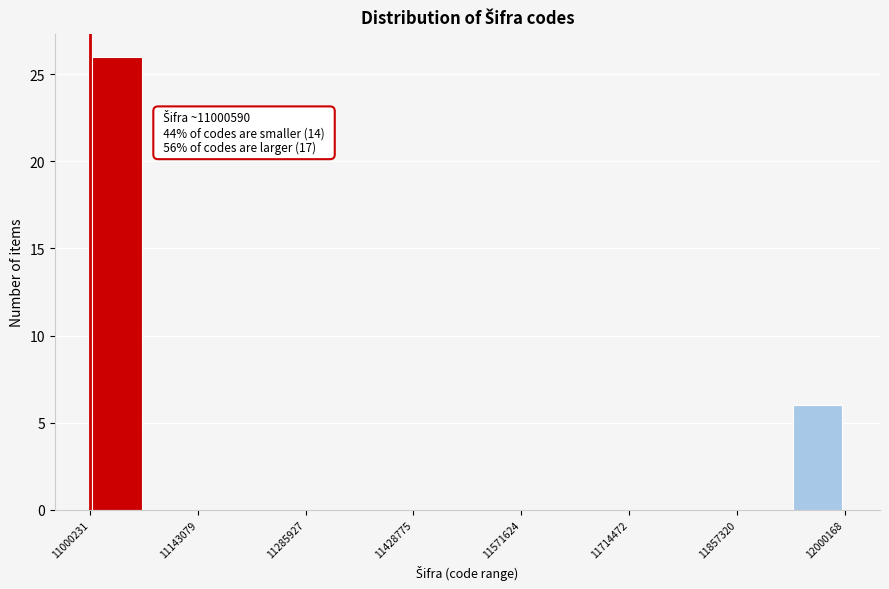

Around what value on the x-axis is the tallest bar? Give the approximate position of its centre, as read against the axis.

11040000